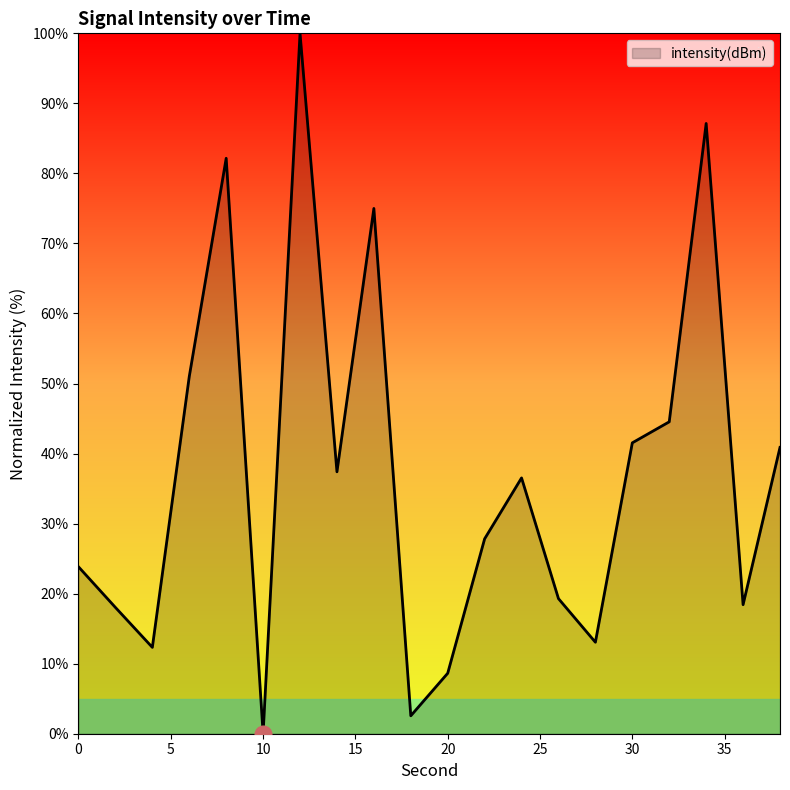

What is the maximum value shown in the chart?

100.0